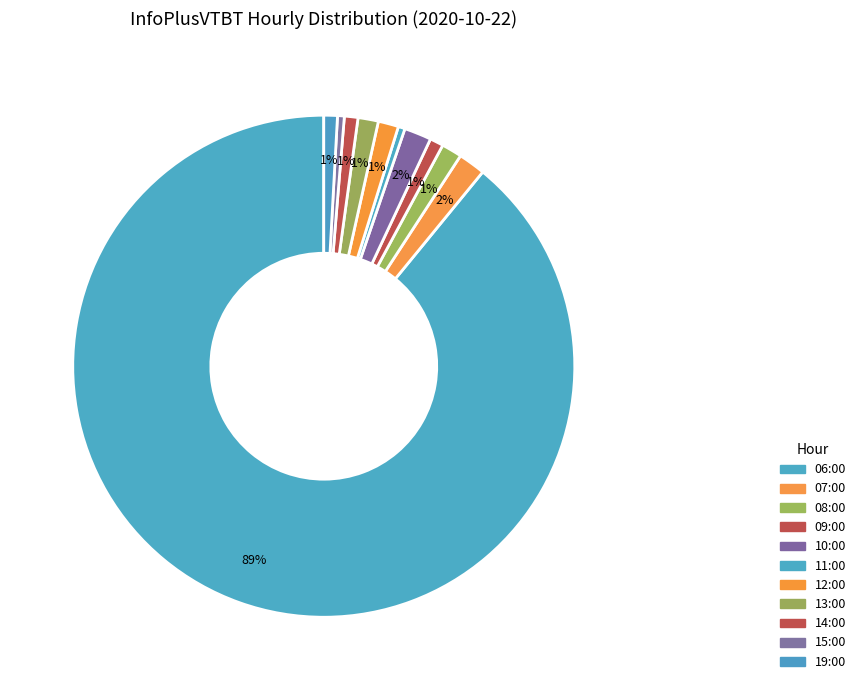

How many slices are in this pie chart?

11